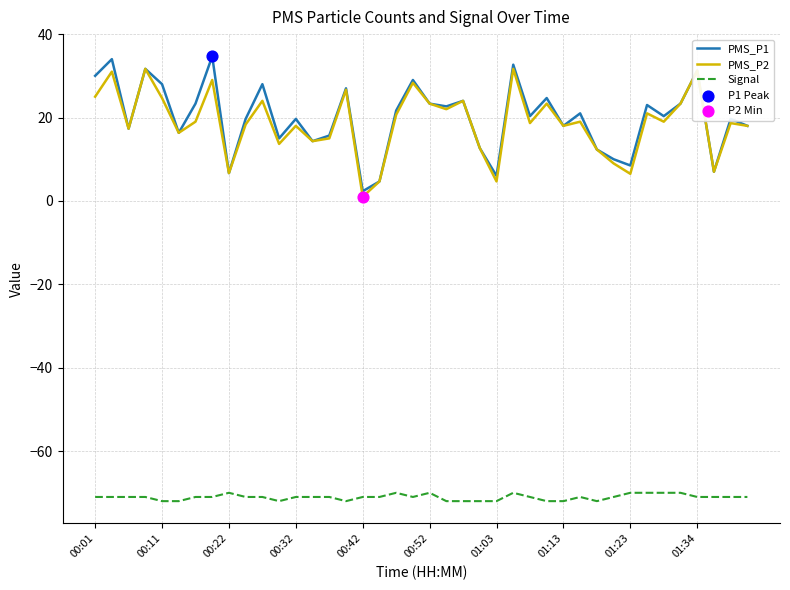

What is the highest value of the PMS_P1 series?

34.7